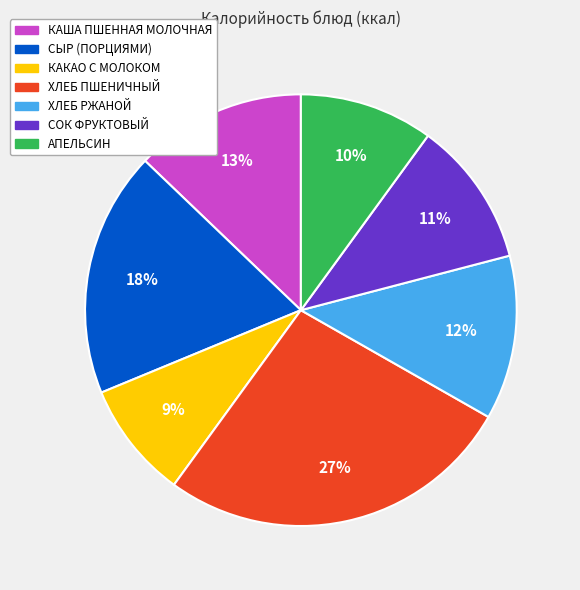

Is the sum of КАКАО С МОЛОКОМ and ХЛЕБ РЖАНОЙ greater than half?

No